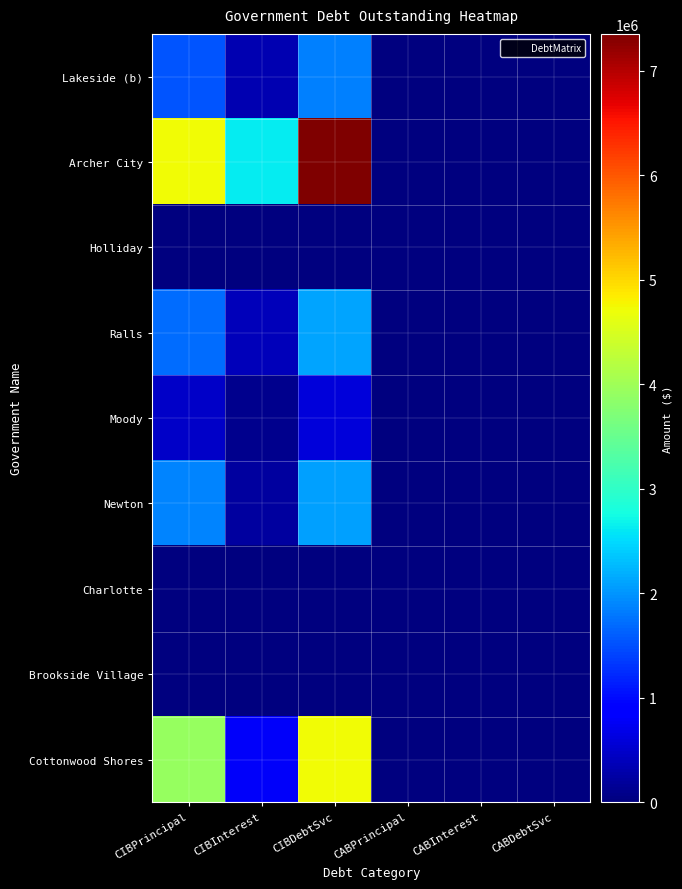

At which category is the sum across all series the highest?

CIBDebtSvc